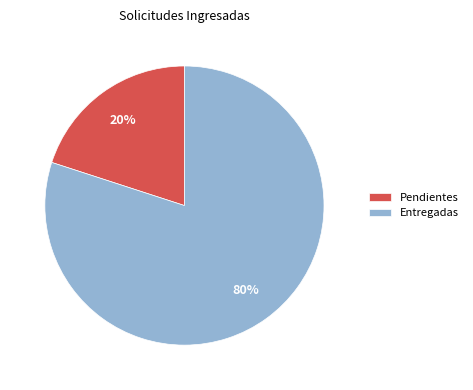

Count the number of slices in the pie.

2